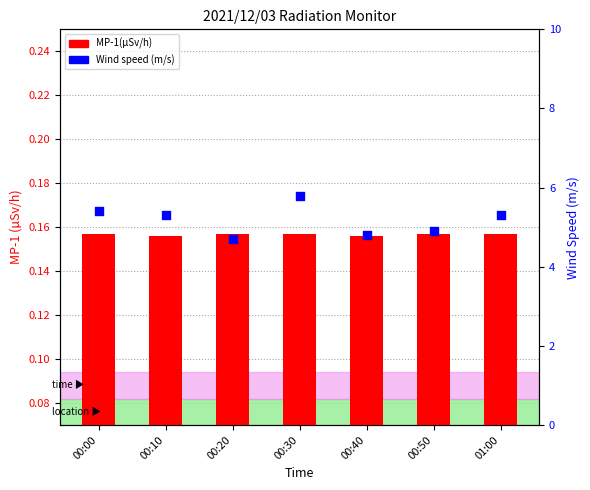

At which category is the sum across all series the highest?

00:30